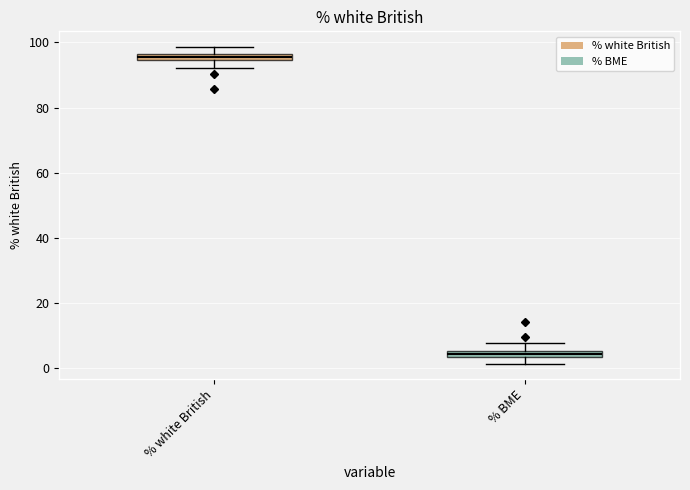

Which box's median line is the highest?

% white British